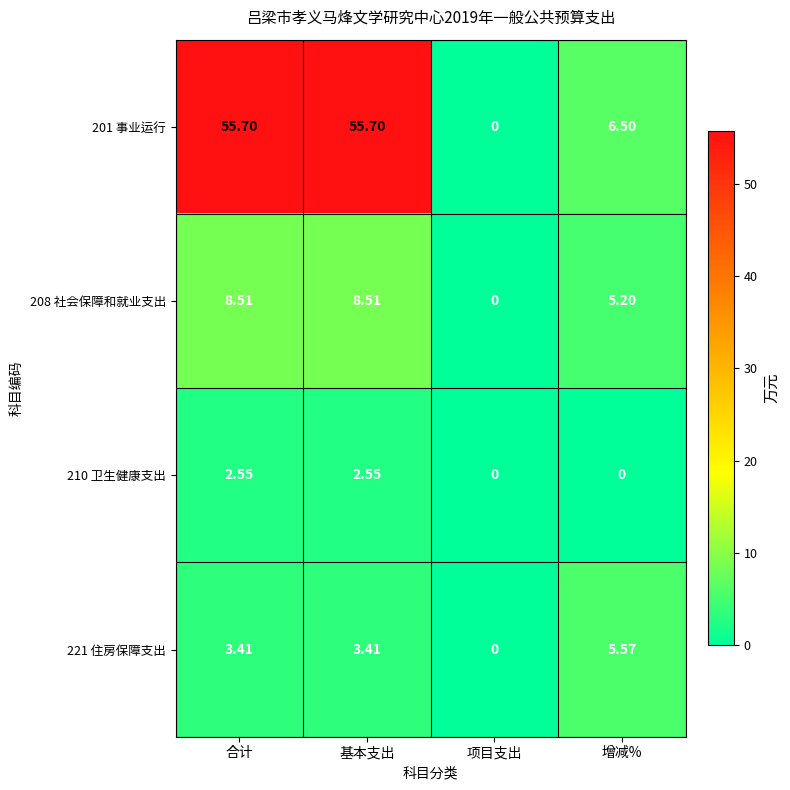

List the series in order of their peak value, highest first.

201 事业运行, 208 社会保障和就业支出, 221 住房保障支出, 210 卫生健康支出